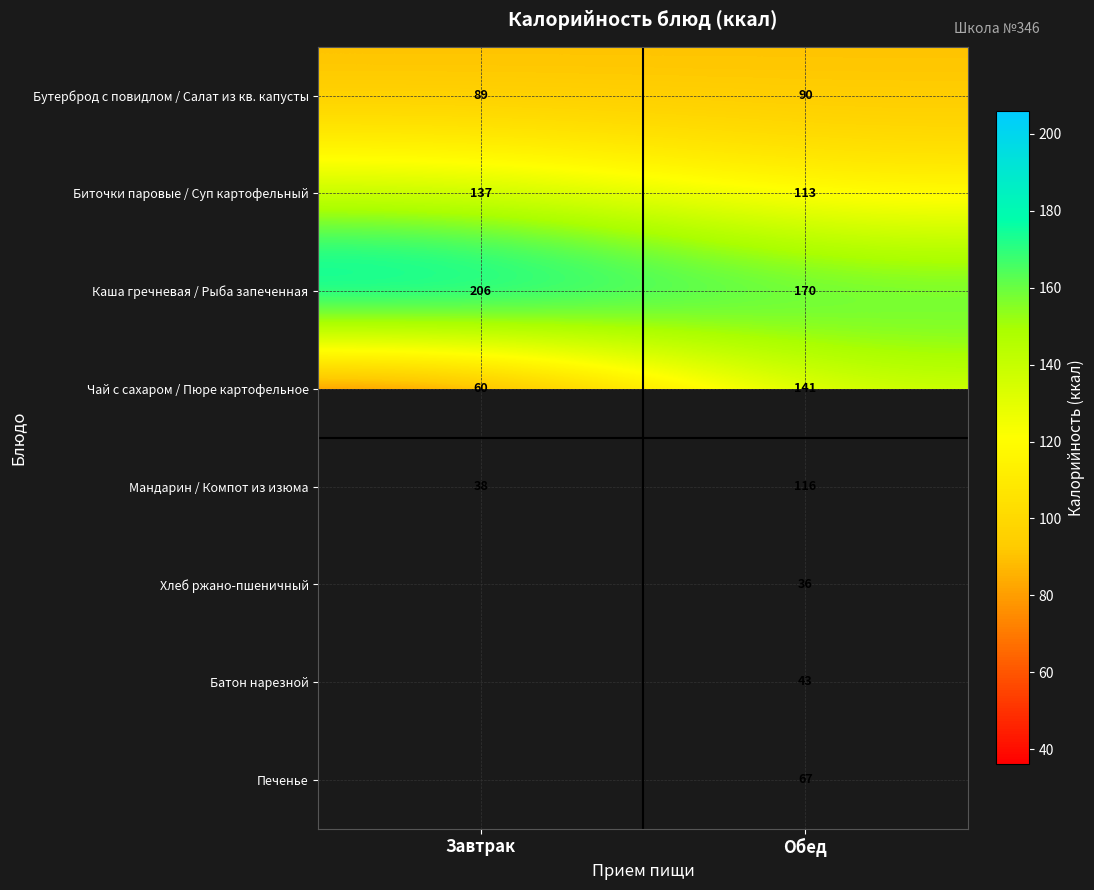

Rank the series at Обед from lowest to highest value.

Хлеб ржано-пшеничный, Батон нарезной, Печенье, Бутерброд с повидлом / Салат из кв. капусты, Биточки паровые / Суп картофельный, Мандарин / Компот из изюма, Чай с сахаром / Пюре картофельное, Каша гречневая / Рыба запеченная